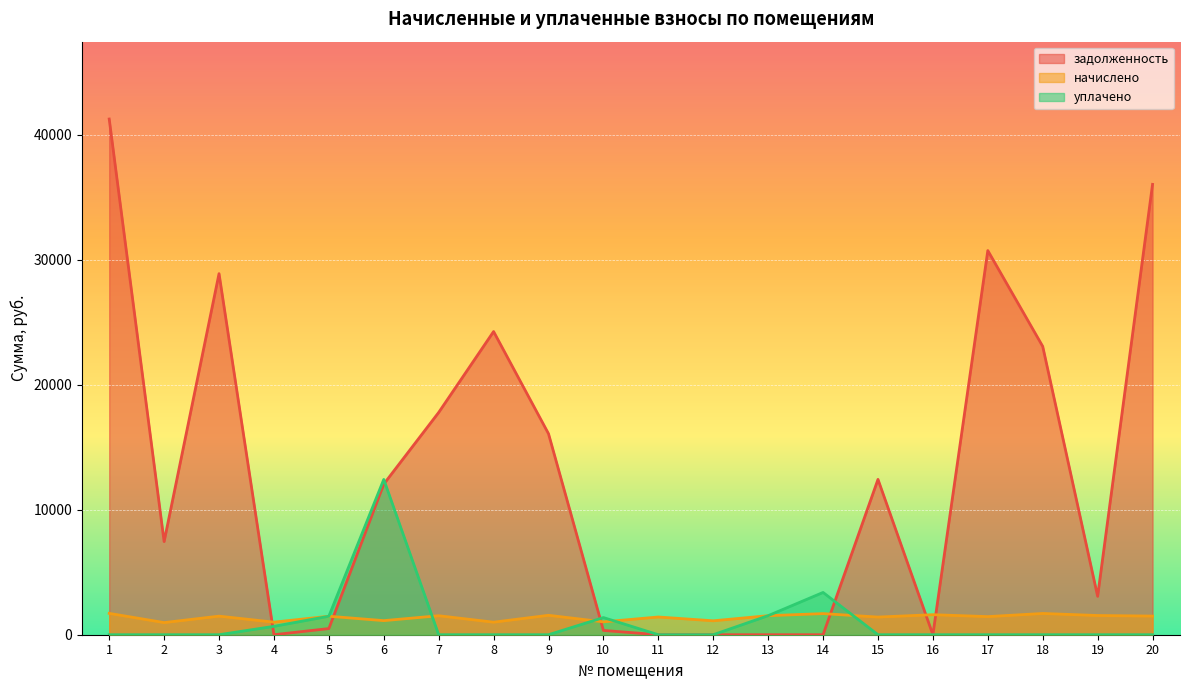

Which series has the largest total across all categories?

задолженность